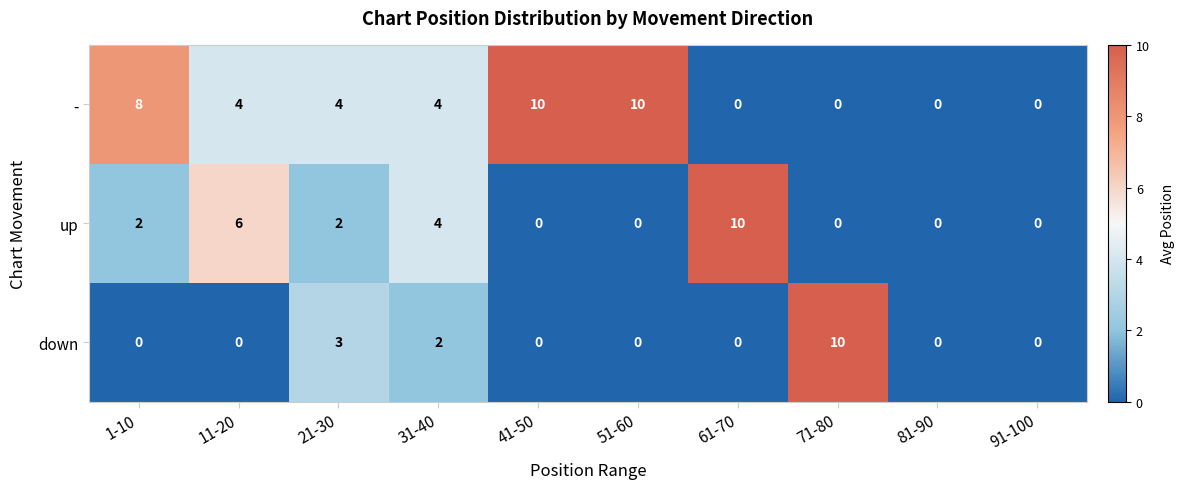

Reading right to left, extract all data points from this chart.

-: 0	0	0	0	10	10	4	4	4	8
up: 0	0	0	10	0	0	4	2	6	2
down: 0	0	10	0	0	0	2	3	0	0